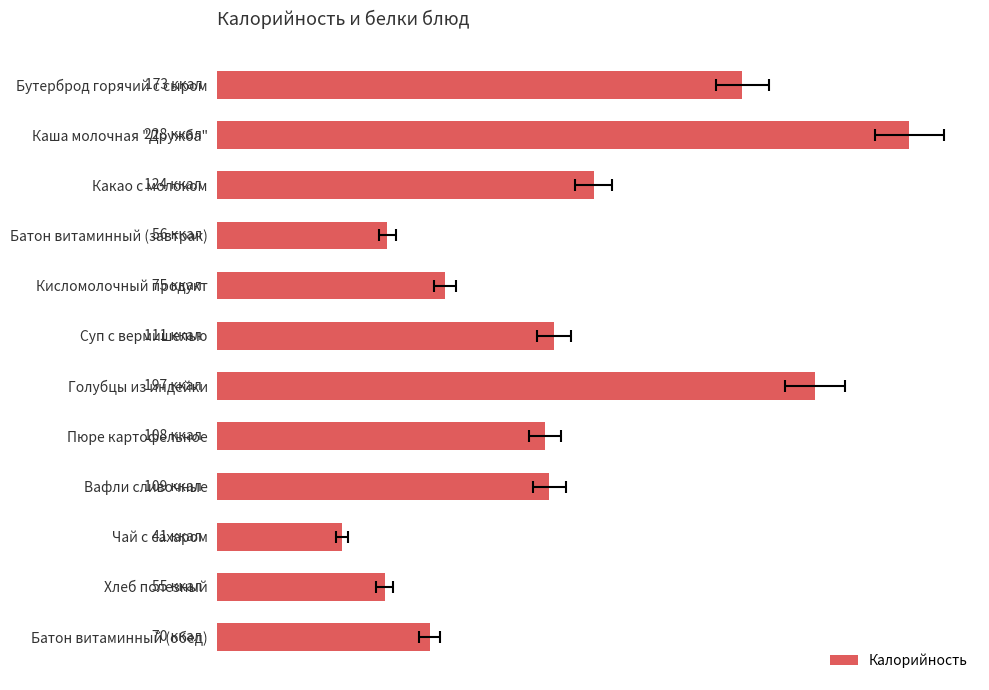

How many values are below 109?

6